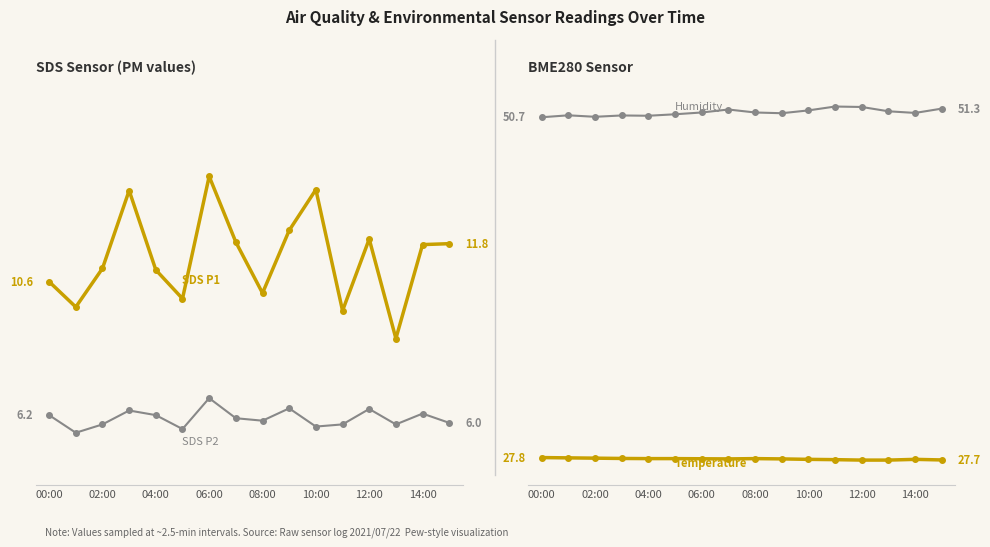

Which series has the widest spread of values?

SDS_P1